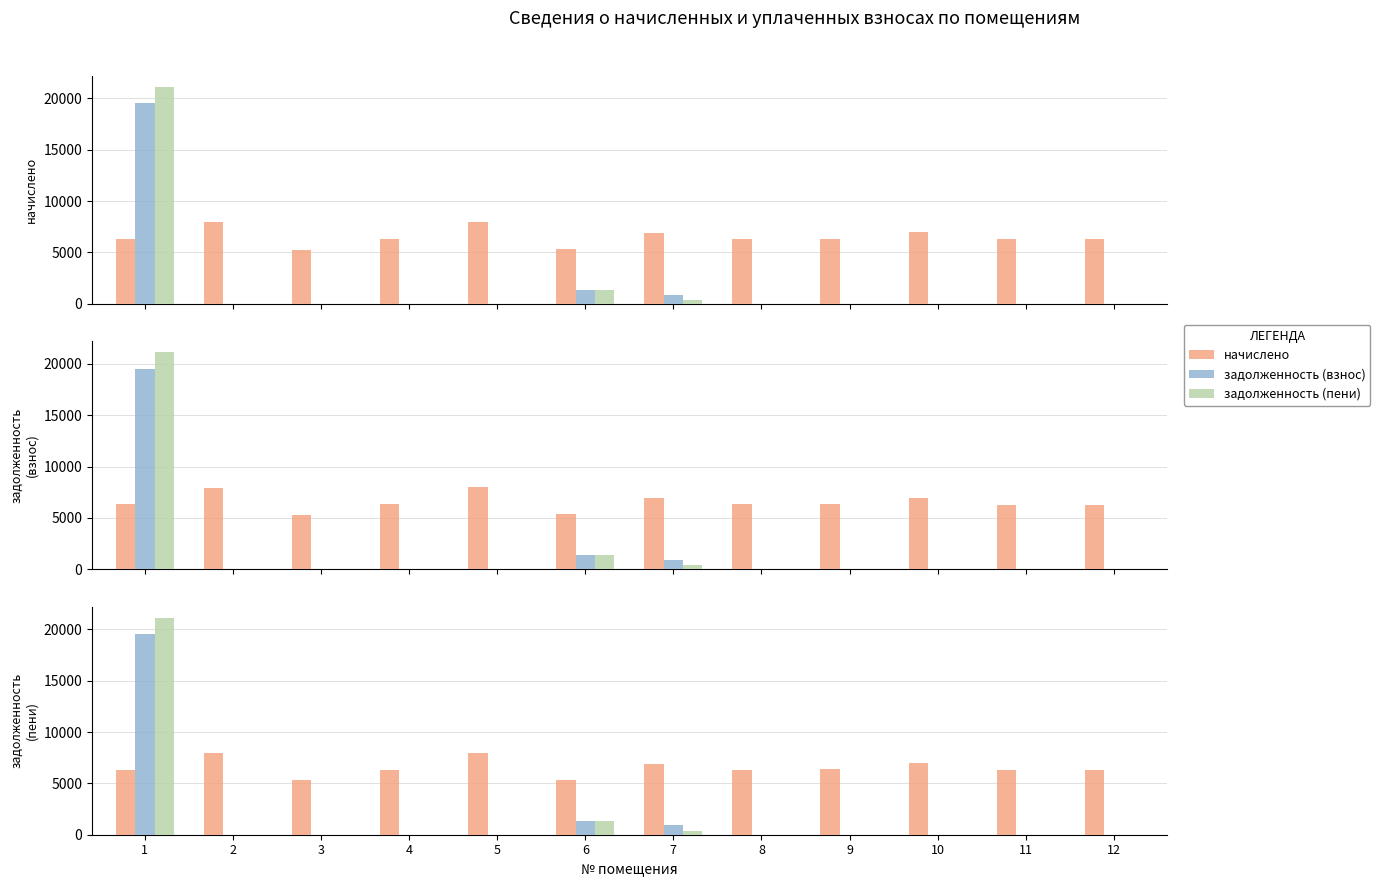

Which series has the widest spread of values?

задолженность (пени)